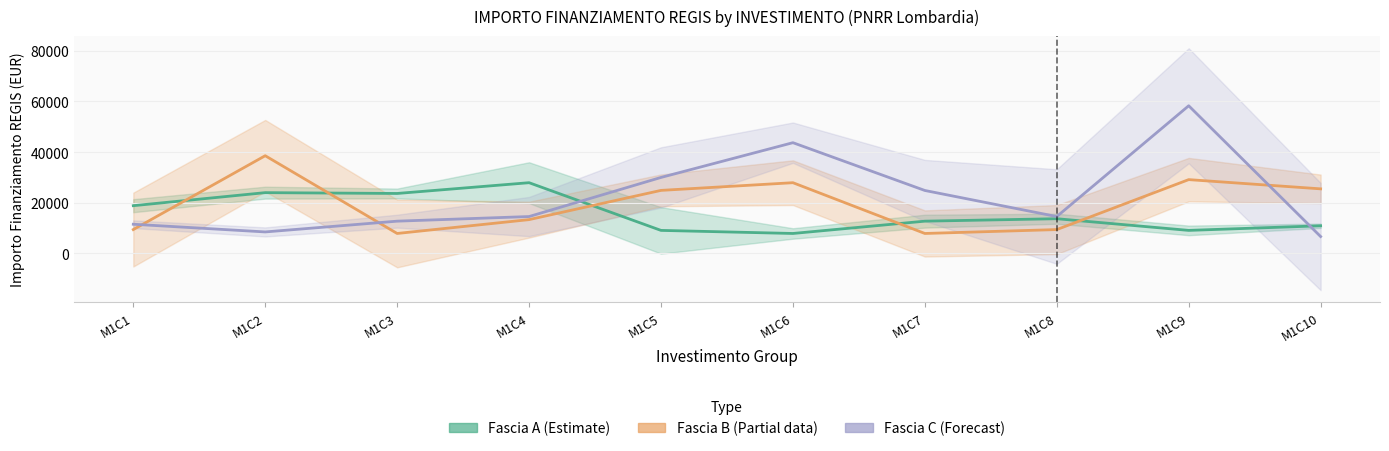

Where does the Fascia B (Partial) series first go above 24887?

M1C2